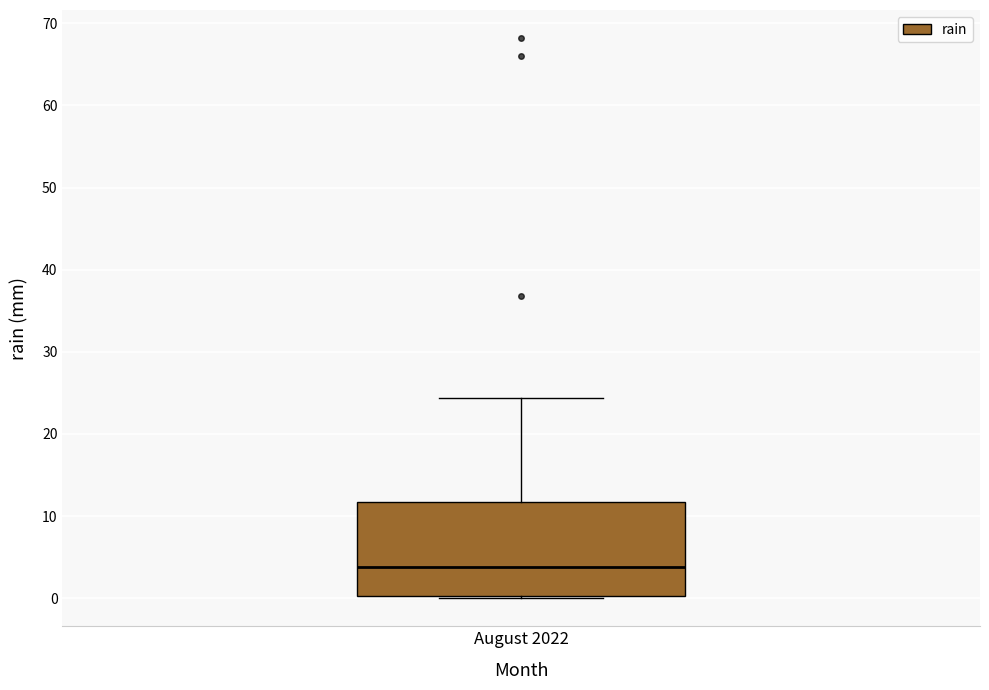

Transcribe this box plot: give where the median line is, the range the box spans, and where the two whiskers end, as read against the y-axis. The values are not printed on the chart, so give them approximately, as read against the axis.

median 4, box 0 to 12, whiskers 0 (just below the box's lower edge) to 24